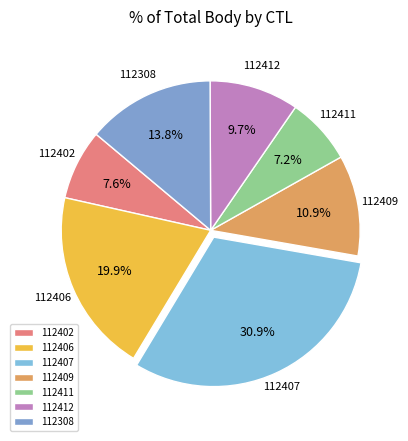

What is the largest slice in the pie chart?

112407